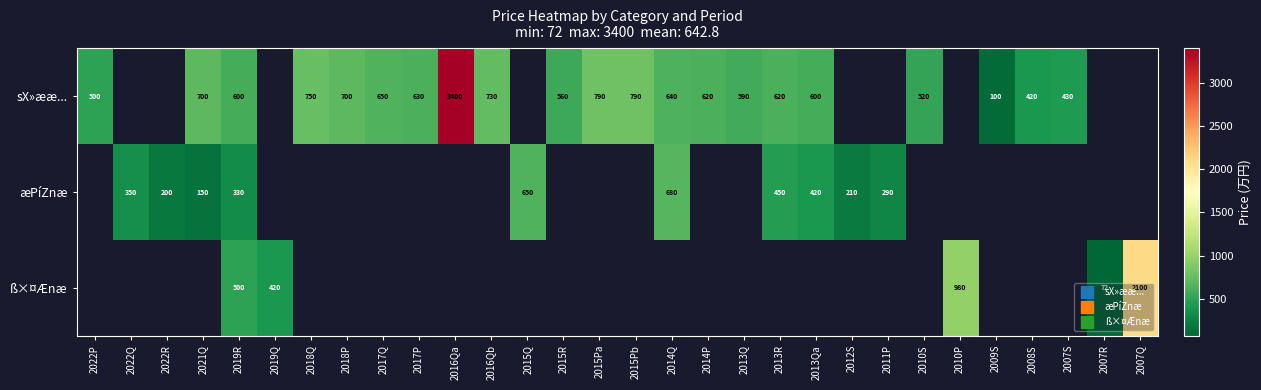

Read the row_0 value at 2019R.

600.0